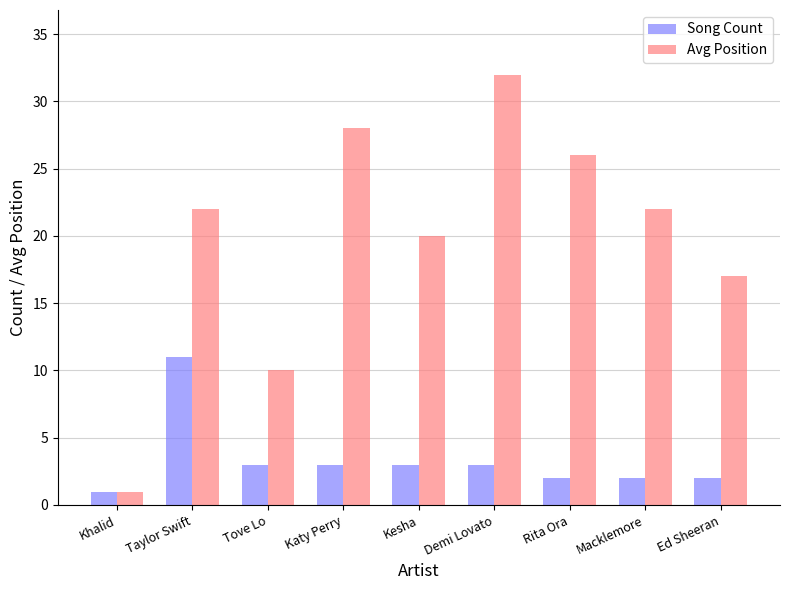

Is it true that Song Count equals 1 at Katy Perry?

False